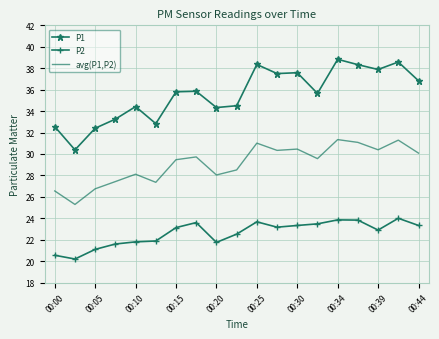

What are all the series names shown in the legend?

P1, P2, avg(P1,P2)